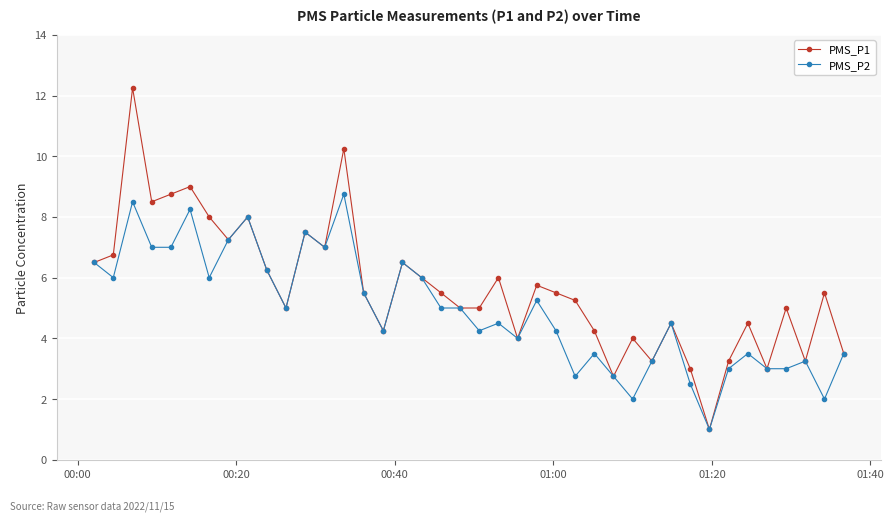

What is the value of the PMS_P2 point at the 34th from the left?

3.0